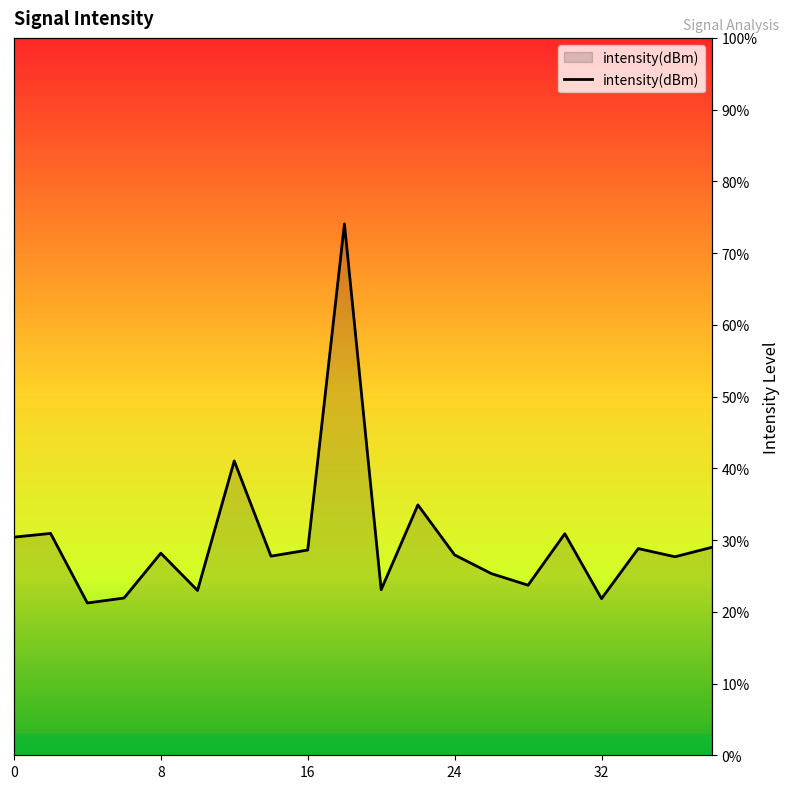

Reading left to right, transcribe all the data shown in this chart.

30.4	30.9	21.2	21.9	28.2	23.0	41.0	27.8	28.6	74.1	23.1	34.9	27.9	25.3	23.7	30.9	21.8	28.8	27.7	29.0